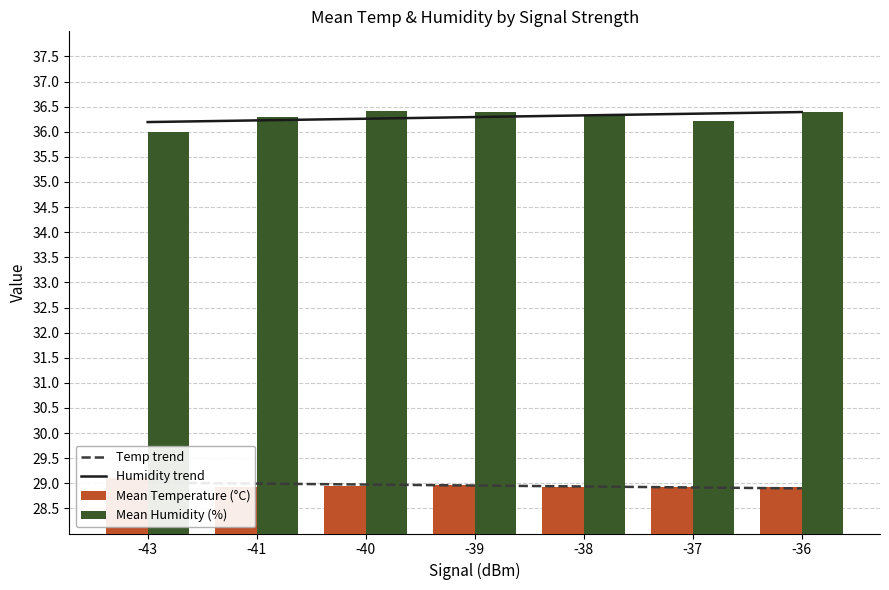

At -37, list the series in order from largest to smallest.

Humidity trend, Mean Humidity (%), Mean Temperature (°C), Temp trend